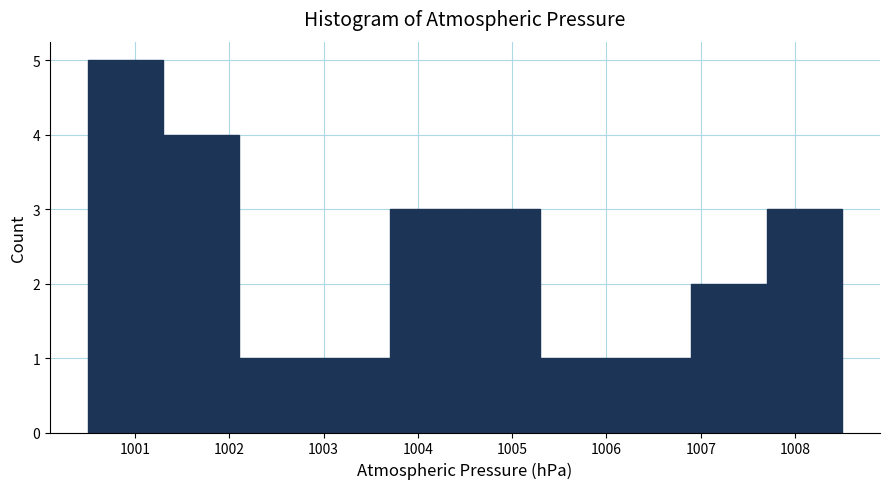

How tall is the bar that spans 1000.5 to 1001.3 on the x-axis? The values are not printed on the chart, so give them approximately, as read against the axis.

5